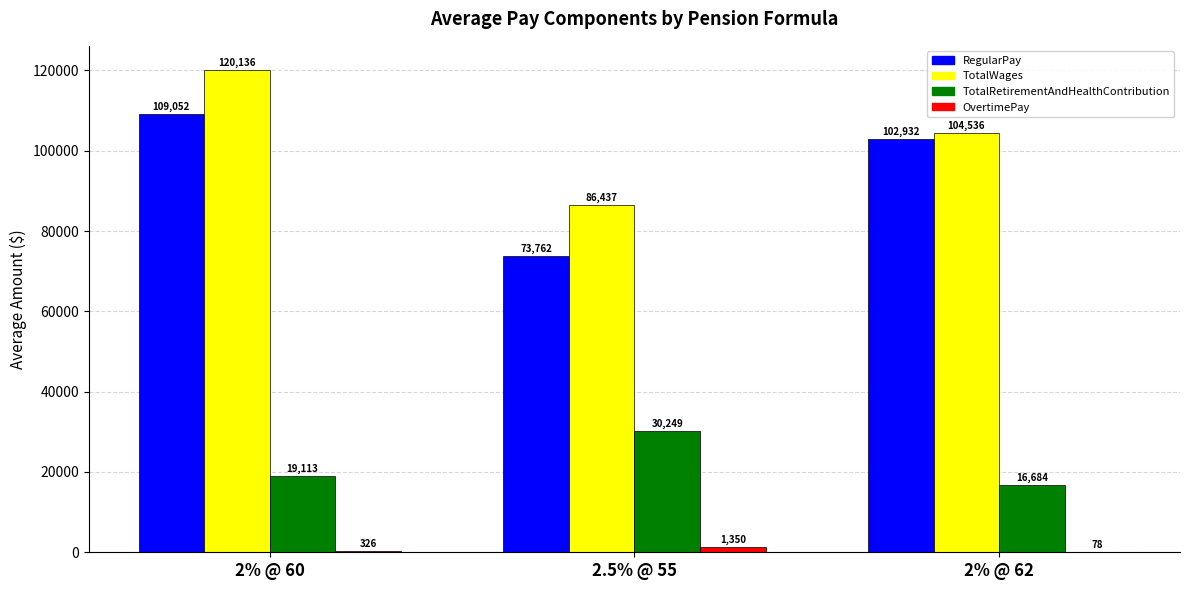

The RegularPay series shows 40029 at 2.5% @ 55. True or false?

False